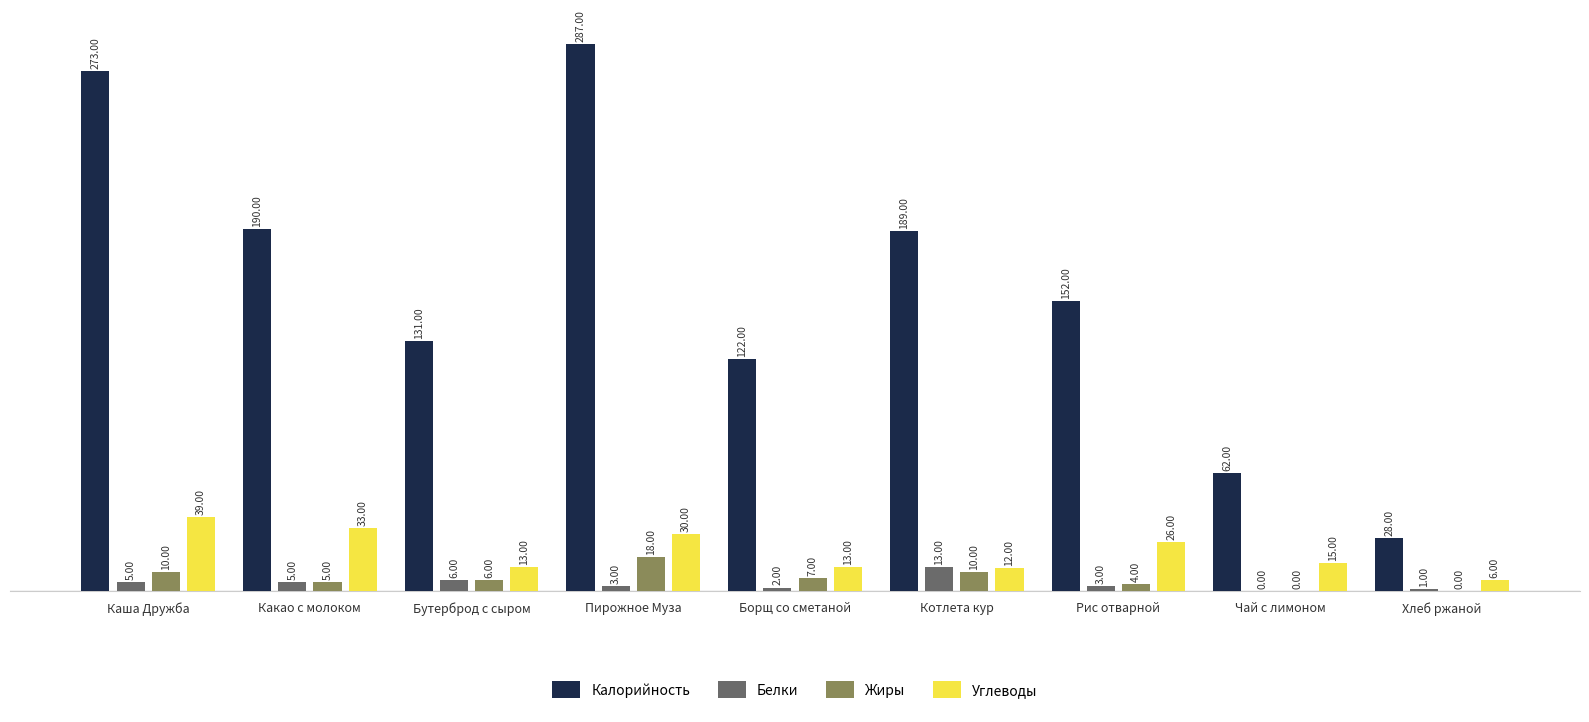

Reading left to right, transcribe all the data shown in this chart.

Калорийность: Каша Дружба=273	Какао с молоком=190	Бутерброд с сыром=131	Пирожное Муза=287	Борщ со сметаной=122	Котлета кур=189	Рис отварной=152	Чай с лимоном=62	Хлеб ржаной=28
Белки: Каша Дружба=5	Какао с молоком=5	Бутерброд с сыром=6	Пирожное Муза=3	Борщ со сметаной=2	Котлета кур=13	Рис отварной=3	Чай с лимоном=0	Хлеб ржаной=1
Жиры: Каша Дружба=10	Какао с молоком=5	Бутерброд с сыром=6	Пирожное Муза=18	Борщ со сметаной=7	Котлета кур=10	Рис отварной=4	Чай с лимоном=0	Хлеб ржаной=0
Углеводы: Каша Дружба=39	Какао с молоком=33	Бутерброд с сыром=13	Пирожное Муза=30	Борщ со сметаной=13	Котлета кур=12	Рис отварной=26	Чай с лимоном=15	Хлеб ржаной=6